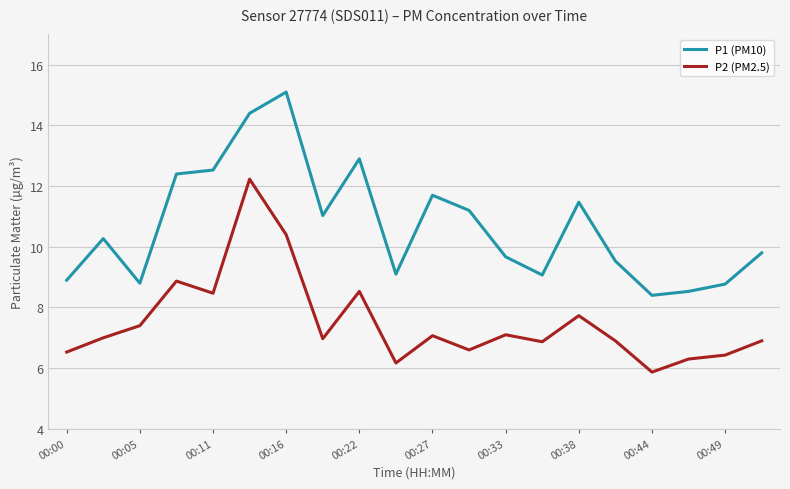

Reading left to right, what are all the values shown in this chart?

P1 (PM10): 8.9	10.3	8.8	12.4	12.5	14.4	15.1	11.0	12.9	9.1	11.7	11.2	9.7	9.1	11.5	9.5	8.4	8.5	8.8	9.8
P2 (PM2.5): 6.5	7.0	7.4	8.9	8.5	12.2	10.4	7.0	8.5	6.2	7.1	6.6	7.1	6.9	7.7	6.9	5.9	6.3	6.4	6.9